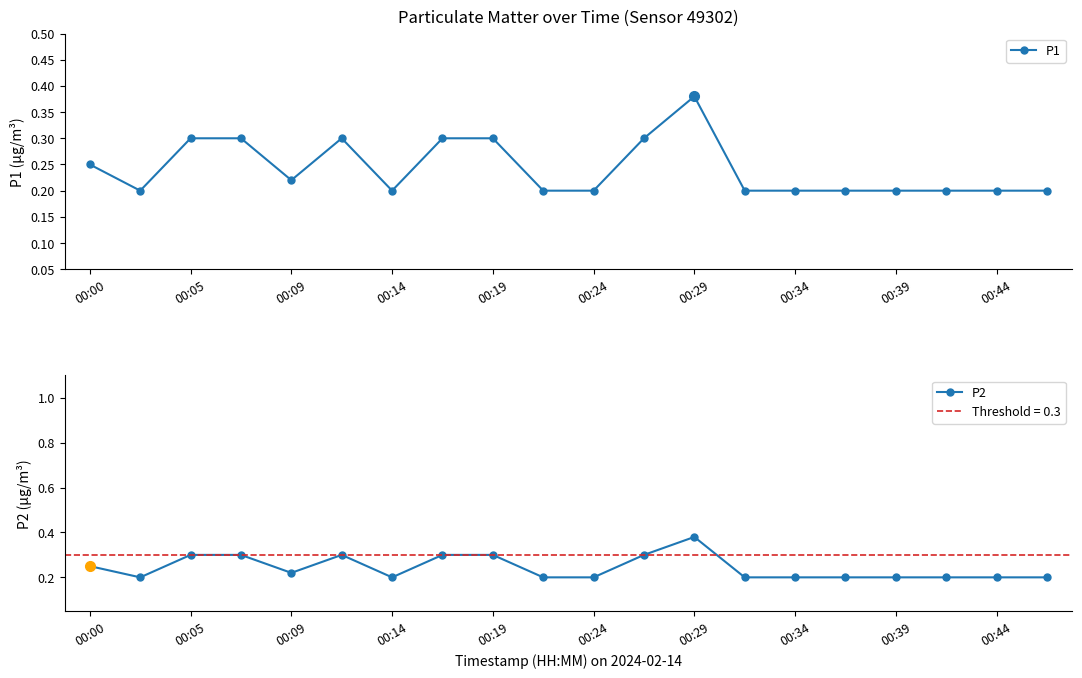

What is the value of the P2 point at the 4th from the left?

0.3